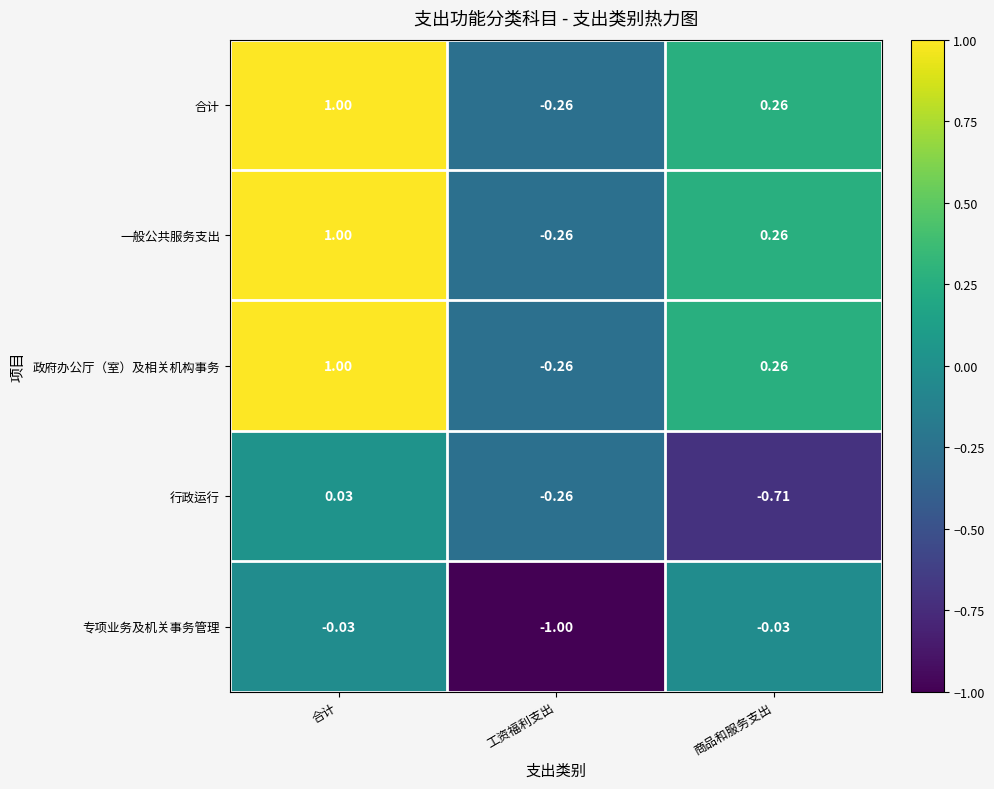

Rank the categories by 一般公共服务支出 value from lowest to highest.

工资福利支出, 商品和服务支出, 合计